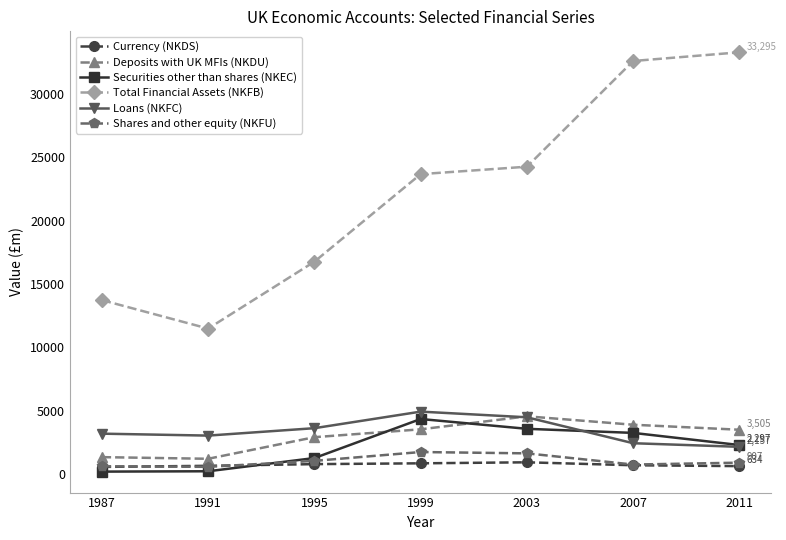

True or false: Loans (NKFC) has a value of 3196 at 1987.

True